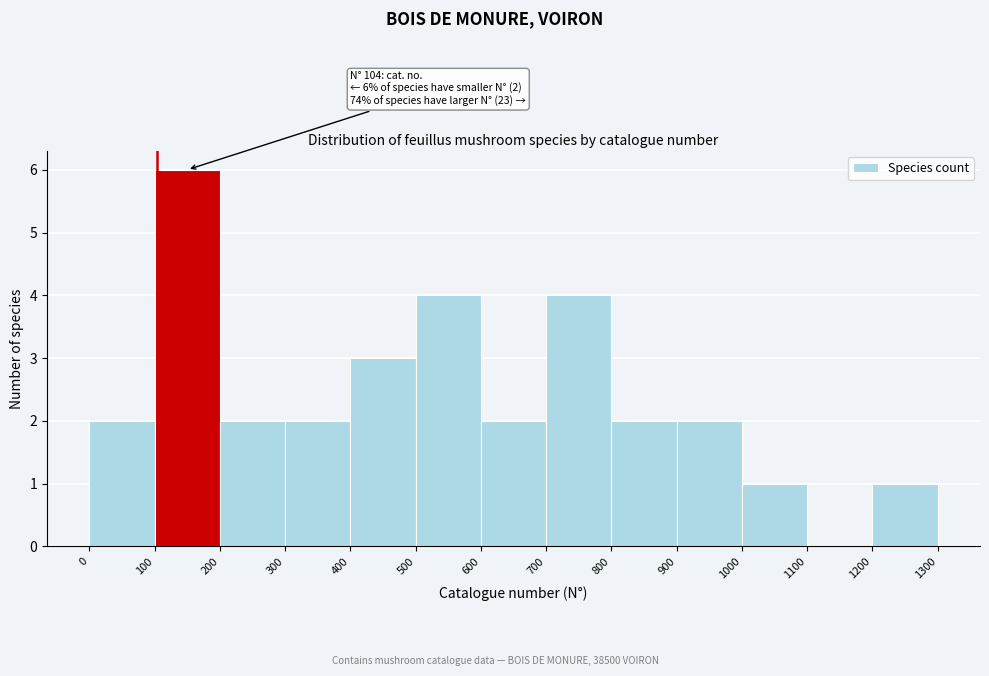

Over which range of the x-axis is the bar tallest?

100 to 200